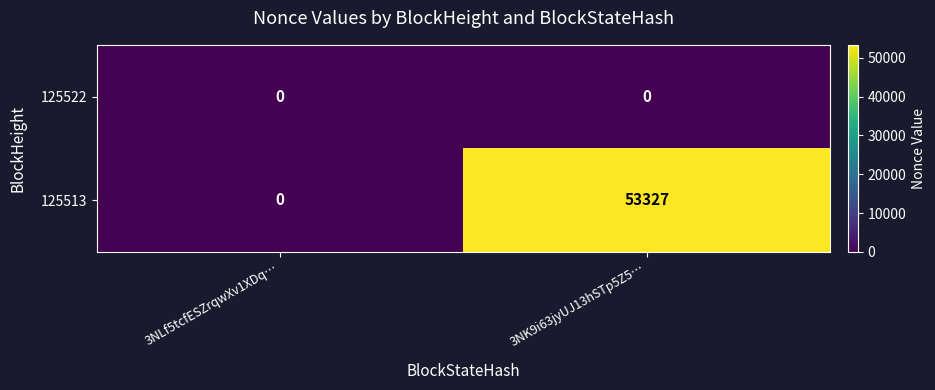

What is the greatest value displayed?

53327